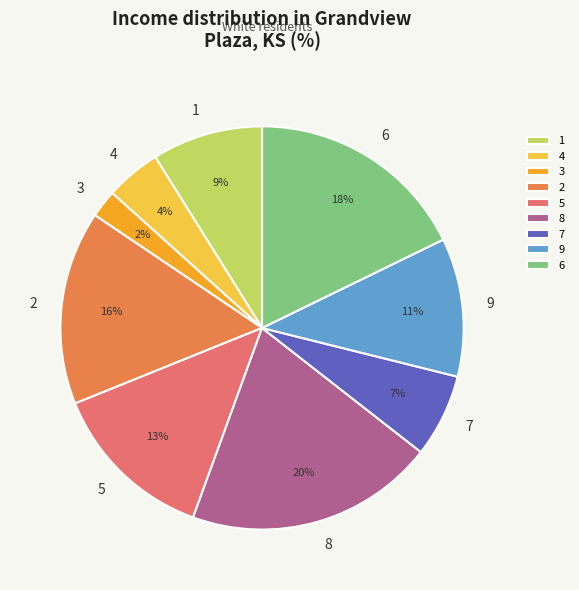

How many segments does this pie chart have?

9